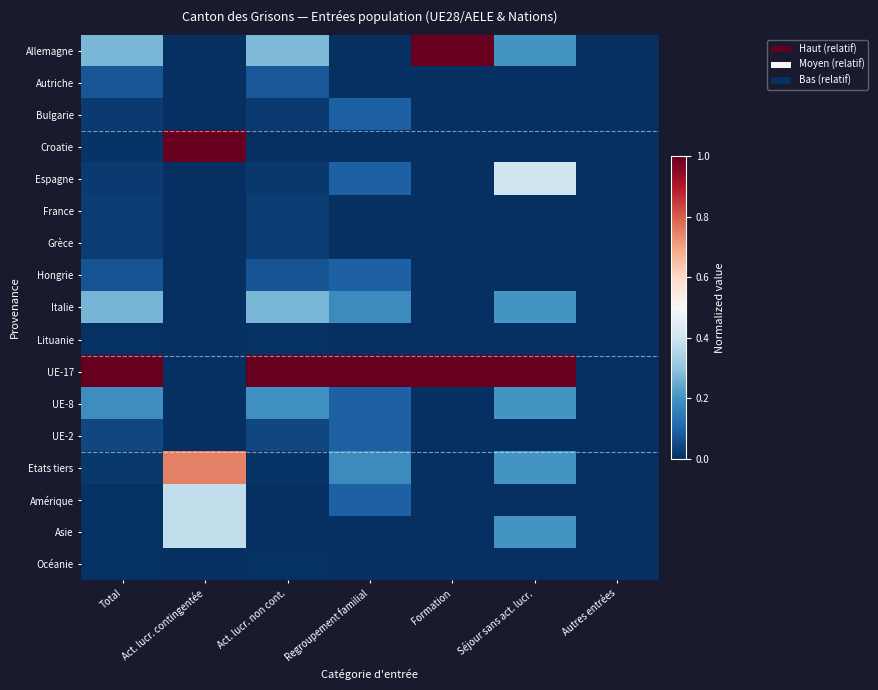

Reading left to right, list all the values displayed in this chart.

Allemagne: Total=0.3	Act. lucr. contingentée=0.0	Act. lucr. non cont.=0.3	Regroupement familial=0.0	Formation=1.0	Séjour sans act. lucr.=0.2	Autres entrées=0.0
Autriche: Total=0.1	Act. lucr. contingentée=0.0	Act. lucr. non cont.=0.1	Regroupement familial=0.0	Formation=0.0	Séjour sans act. lucr.=0.0	Autres entrées=0.0
Bulgarie: Total=0.0	Act. lucr. contingentée=0.0	Act. lucr. non cont.=0.0	Regroupement familial=0.1	Formation=0.0	Séjour sans act. lucr.=0.0	Autres entrées=0.0
Croatie: Total=0.0	Act. lucr. contingentée=1.0	Act. lucr. non cont.=0.0	Regroupement familial=0.0	Formation=0.0	Séjour sans act. lucr.=0.0	Autres entrées=0.0
Espagne: Total=0.0	Act. lucr. contingentée=0.0	Act. lucr. non cont.=0.0	Regroupement familial=0.1	Formation=0.0	Séjour sans act. lucr.=0.4	Autres entrées=0.0
France: Total=0.0	Act. lucr. contingentée=0.0	Act. lucr. non cont.=0.0	Regroupement familial=0.0	Formation=0.0	Séjour sans act. lucr.=0.0	Autres entrées=0.0
Grèce: Total=0.0	Act. lucr. contingentée=0.0	Act. lucr. non cont.=0.0	Regroupement familial=0.0	Formation=0.0	Séjour sans act. lucr.=0.0	Autres entrées=0.0
Hongrie: Total=0.1	Act. lucr. contingentée=0.0	Act. lucr. non cont.=0.1	Regroupement familial=0.1	Formation=0.0	Séjour sans act. lucr.=0.0	Autres entrées=0.0
Italie: Total=0.3	Act. lucr. contingentée=0.0	Act. lucr. non cont.=0.3	Regroupement familial=0.2	Formation=0.0	Séjour sans act. lucr.=0.2	Autres entrées=0.0
Lituanie: Total=0.0	Act. lucr. contingentée=0.0	Act. lucr. non cont.=0.0	Regroupement familial=0.0	Formation=0.0	Séjour sans act. lucr.=0.0	Autres entrées=0.0
UE-17: Total=1.0	Act. lucr. contingentée=0.0	Act. lucr. non cont.=1.0	Regroupement familial=1.0	Formation=1.0	Séjour sans act. lucr.=1.0	Autres entrées=0.0
UE-8: Total=0.2	Act. lucr. contingentée=0.0	Act. lucr. non cont.=0.2	Regroupement familial=0.1	Formation=0.0	Séjour sans act. lucr.=0.2	Autres entrées=0.0
UE-2: Total=0.0	Act. lucr. contingentée=0.0	Act. lucr. non cont.=0.0	Regroupement familial=0.1	Formation=0.0	Séjour sans act. lucr.=0.0	Autres entrées=0.0
Etats tiers: Total=0.0	Act. lucr. contingentée=0.8	Act. lucr. non cont.=0.0	Regroupement familial=0.2	Formation=0.0	Séjour sans act. lucr.=0.2	Autres entrées=0.0
Amérique: Total=0.0	Act. lucr. contingentée=0.4	Act. lucr. non cont.=0.0	Regroupement familial=0.1	Formation=0.0	Séjour sans act. lucr.=0.0	Autres entrées=0.0
Asie: Total=0.0	Act. lucr. contingentée=0.4	Act. lucr. non cont.=0.0	Regroupement familial=0.0	Formation=0.0	Séjour sans act. lucr.=0.2	Autres entrées=0.0
Océanie: Total=0.0	Act. lucr. contingentée=0.0	Act. lucr. non cont.=0.0	Regroupement familial=0.0	Formation=0.0	Séjour sans act. lucr.=0.0	Autres entrées=0.0